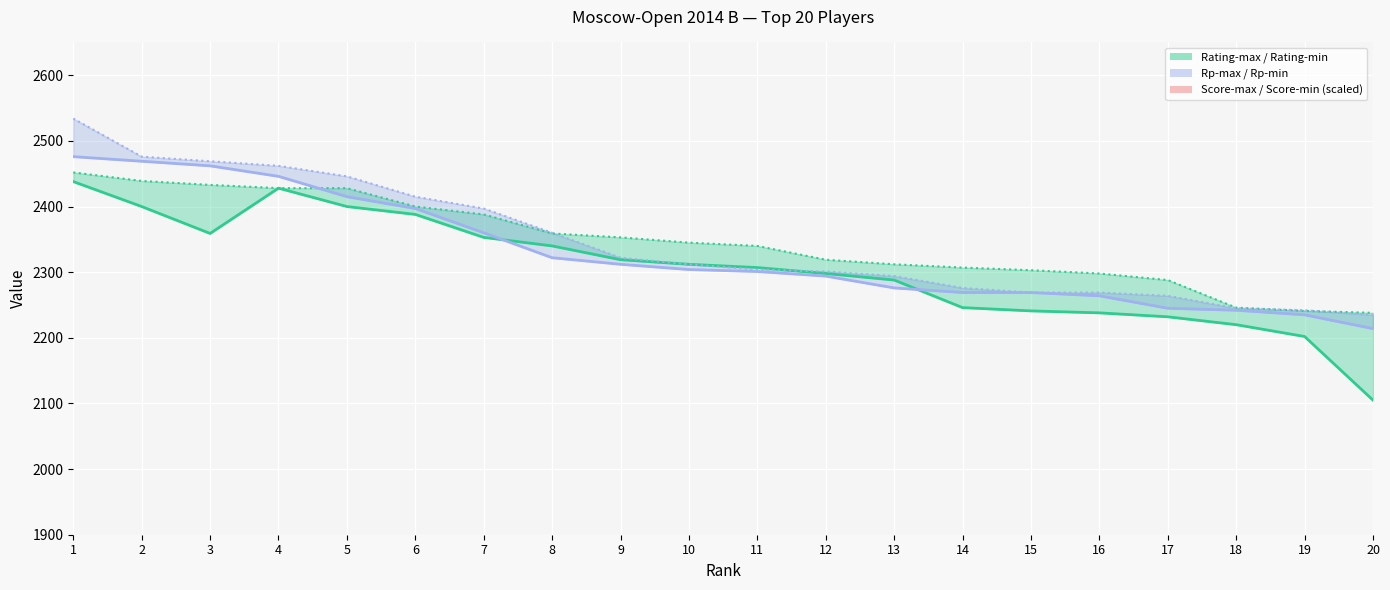

At which label does Rating (max) first exceed 2345?

1